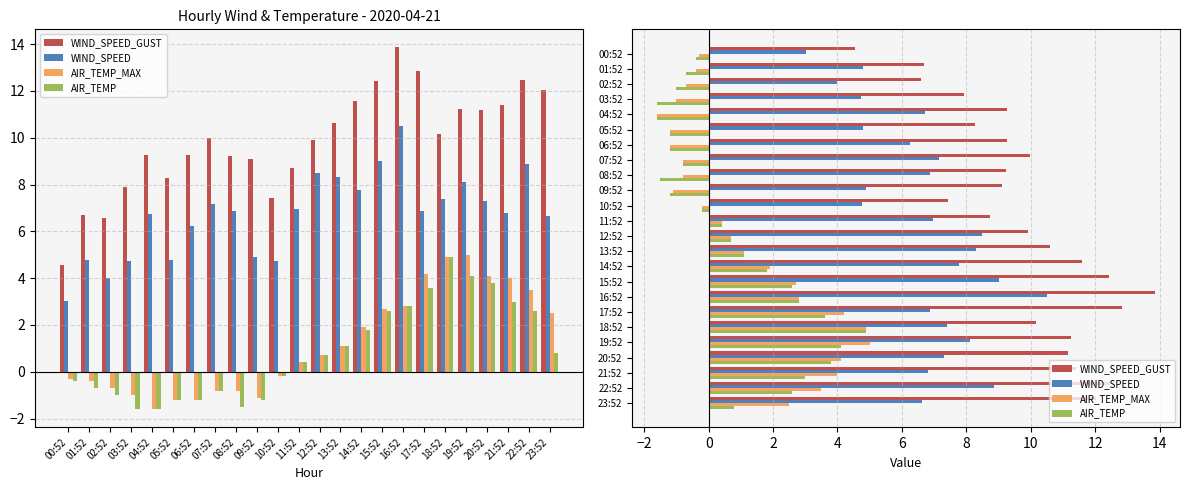

What is the value of the AIR_TEMP bar at the 14th from the left?

1.1